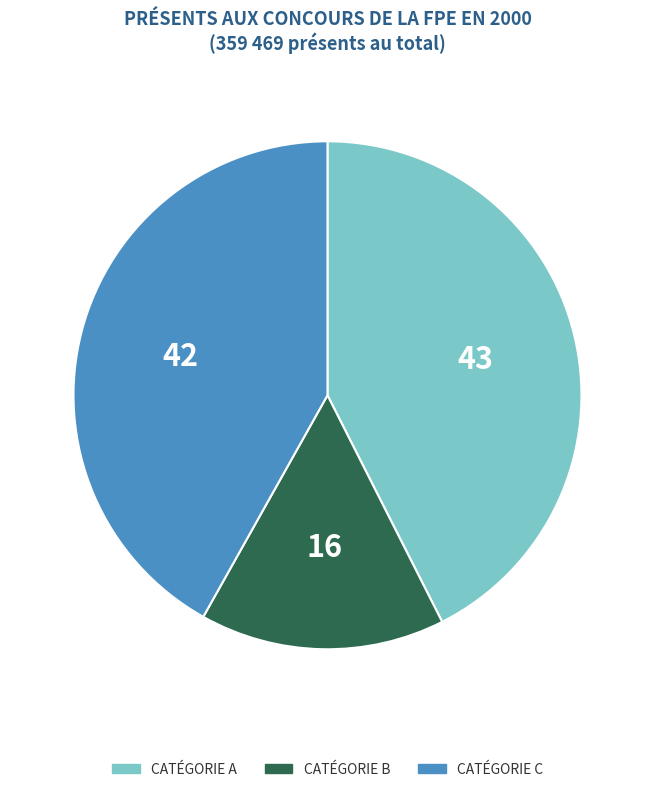

Is there a majority slice in this chart?

No